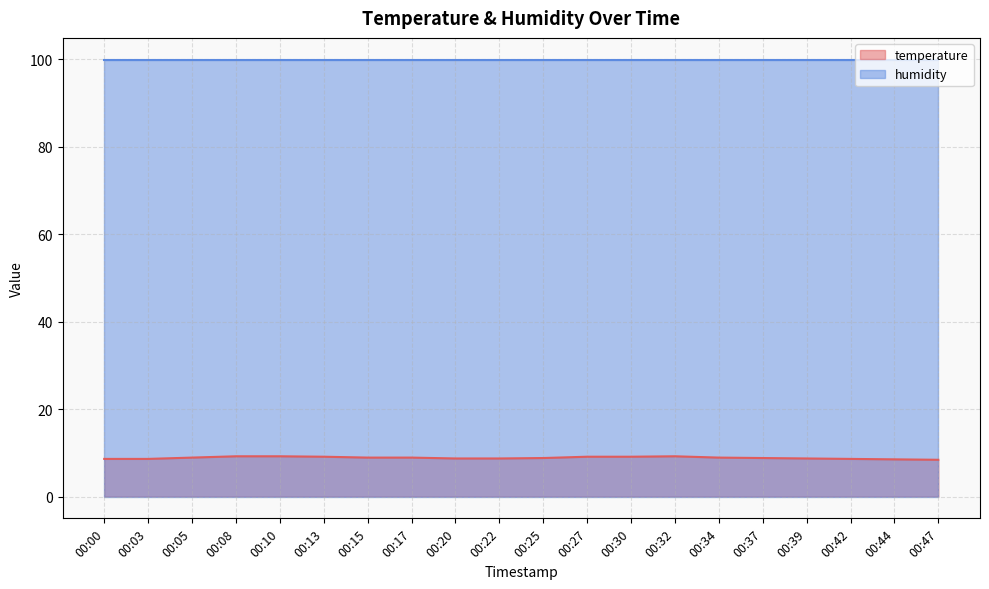

What is the sum of all values?

176.9